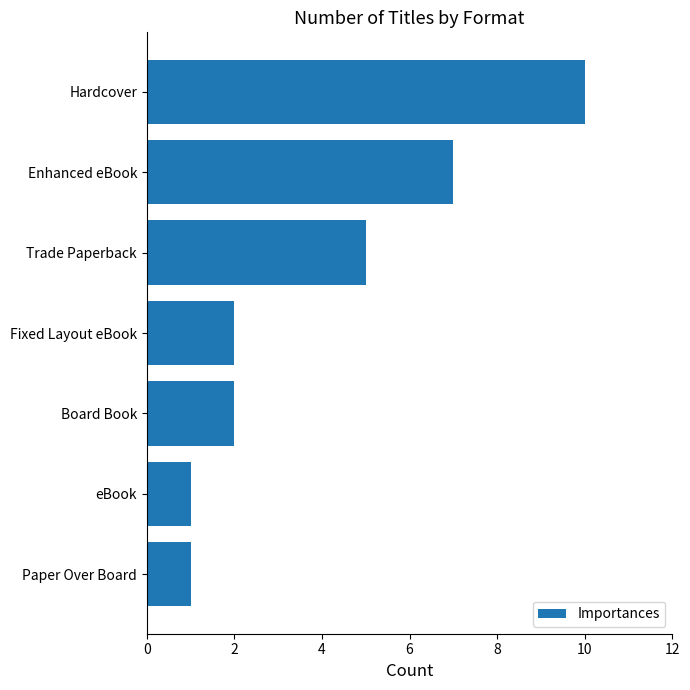

What is the smallest value displayed?

1